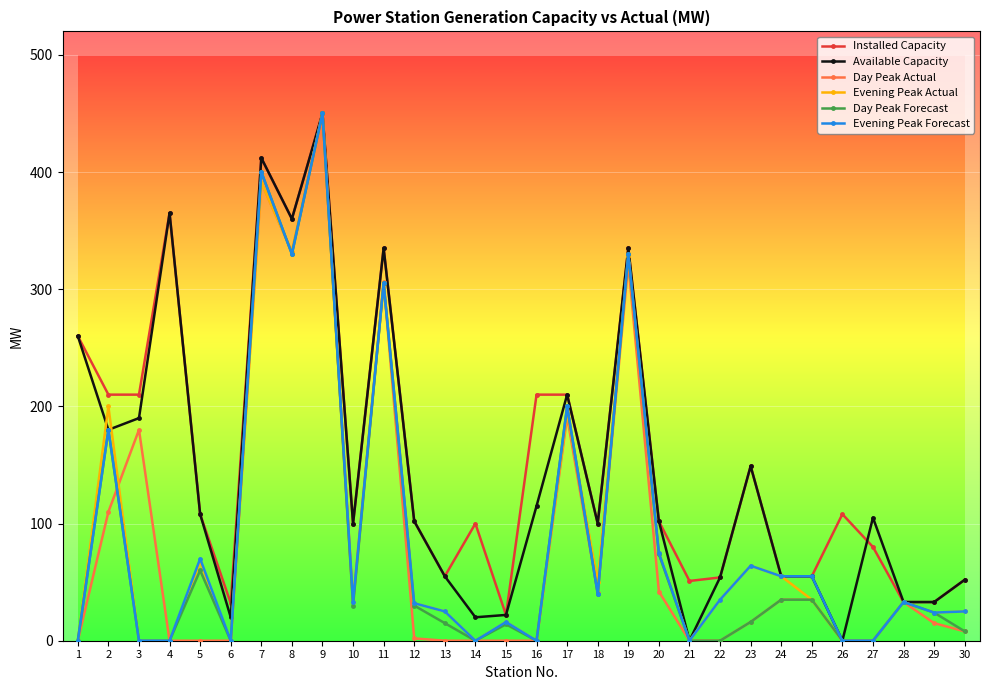

What is the maximum value for Installed Capacity?

450